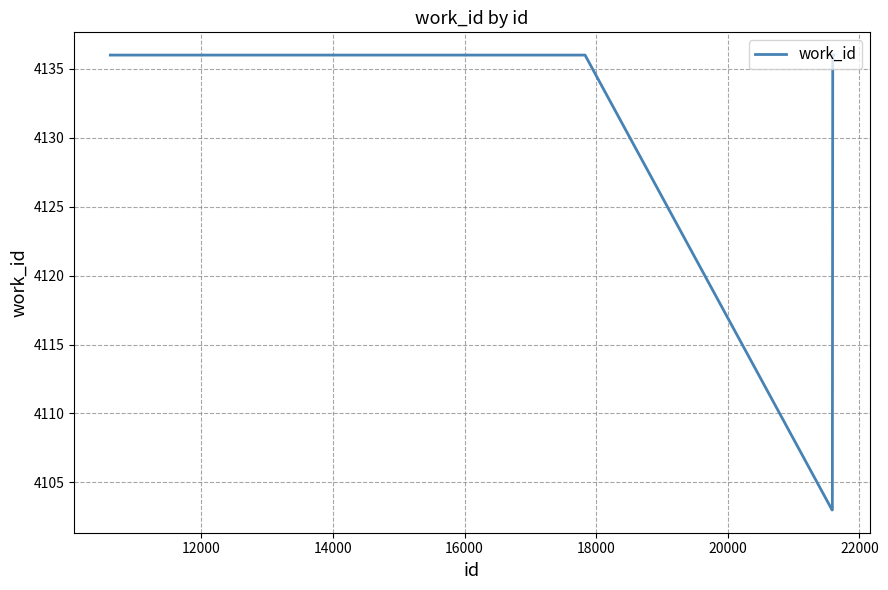

What is the difference between the maximum and minimum values?

33